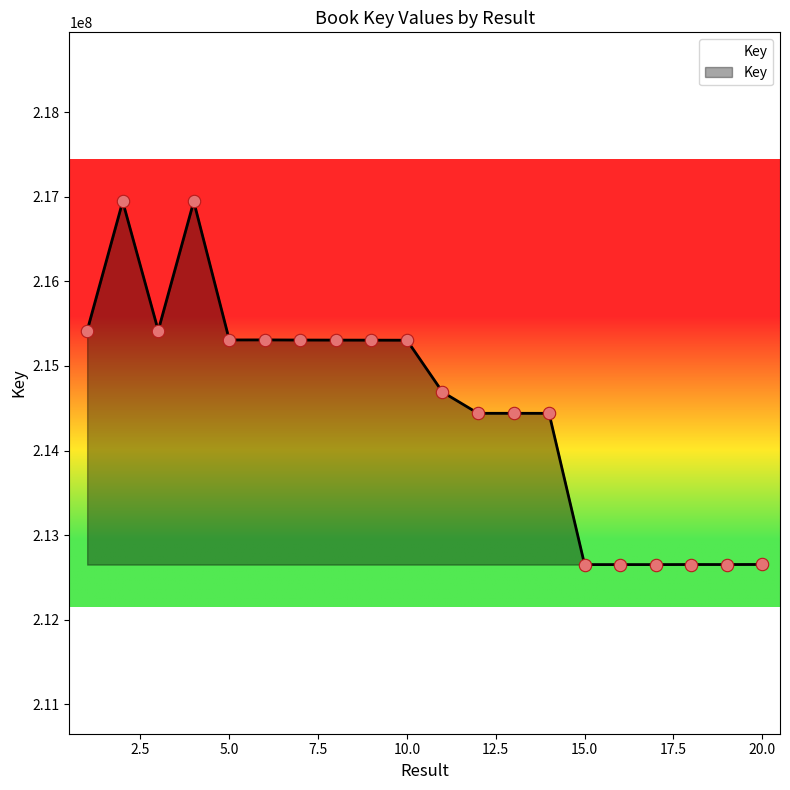

What is the difference between the maximum and minimum values?

4293793